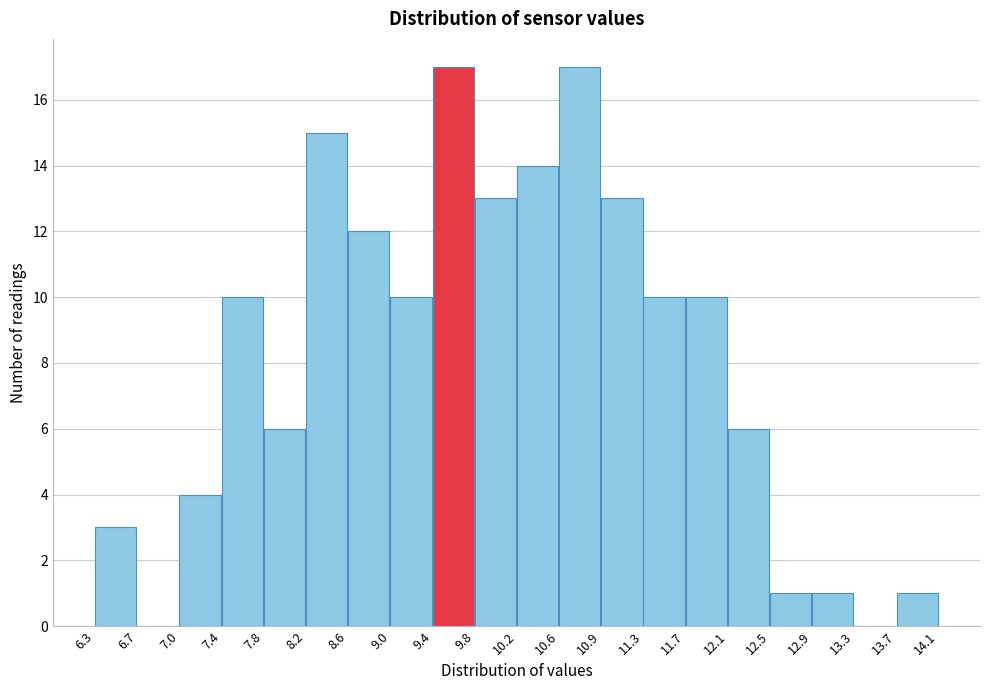

Reading left to right, transcribe this chart: for each bar, give the range it covers on the x-axis and its height. The values are not printed on the chart, so give them approximately, as read against the axis.

6.3 to 6.7: 3
6.7 to 7.0: 0
7.0 to 7.4: 4
7.4 to 7.8: 10
7.8 to 8.2: 6
8.2 to 8.6: 15
8.6 to 9.0: 12
9.0 to 9.4: 10
9.4 to 9.8: 17
9.8 to 10.2: 13
10.2 to 10.6: 14
10.6 to 10.9: 17
10.9 to 11.3: 13
11.3 to 11.7: 10
11.7 to 12.1: 10
12.1 to 12.5: 6
12.5 to 12.9: 1
12.9 to 13.3: 1
13.3 to 13.7: 0
13.7 to 14.1: 1